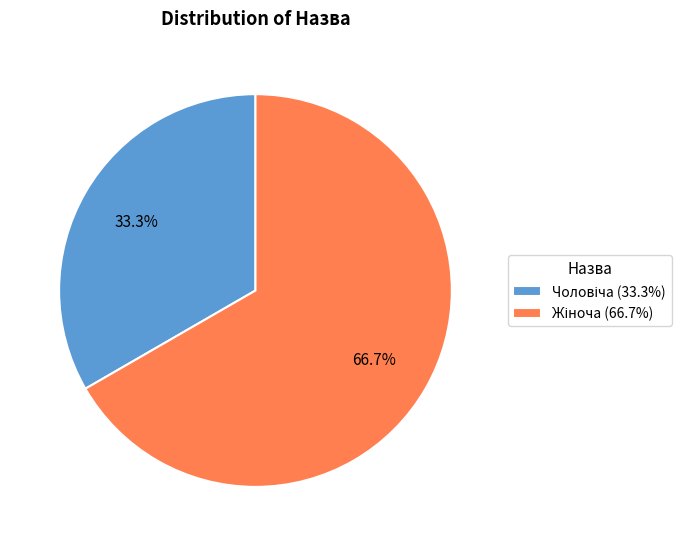

Is there any slice that represents more than half of the pie?

Yes